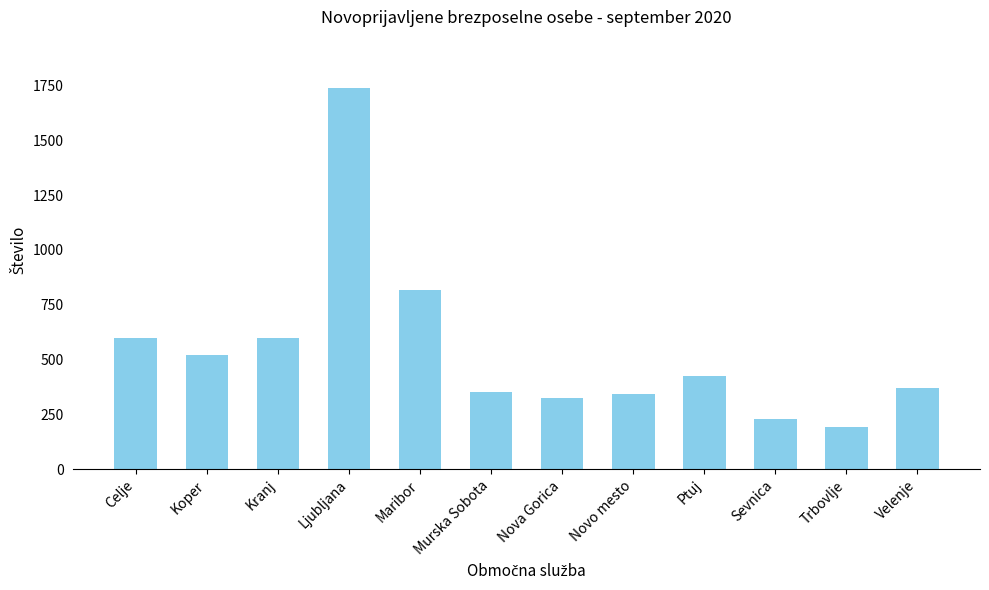

What is the minimum value shown in the chart?

192